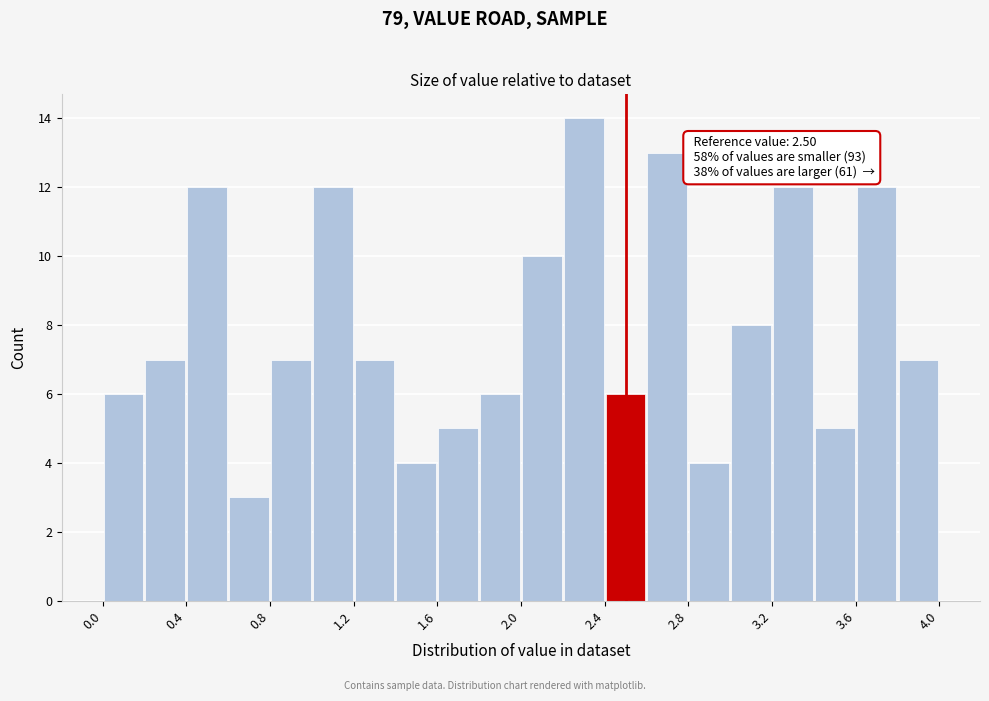

Which range on the x-axis has the tallest bar?

2.2 to 2.4